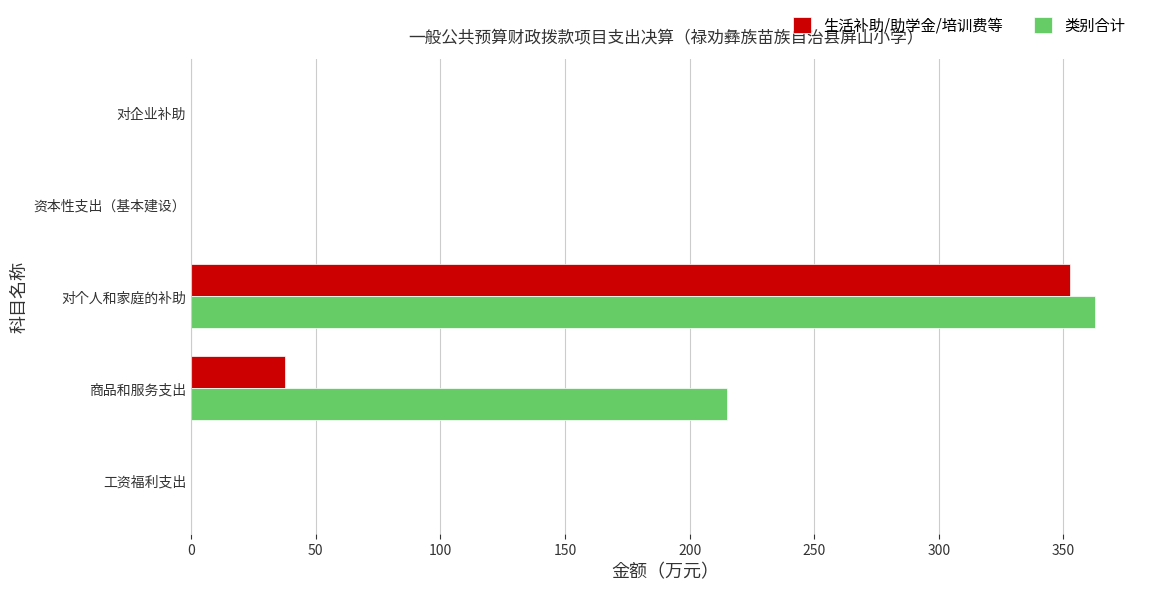

Between 商品和服务支出 and 对个人和家庭的补助, which series saw the biggest shift?

生活补助/助学金/培训费等